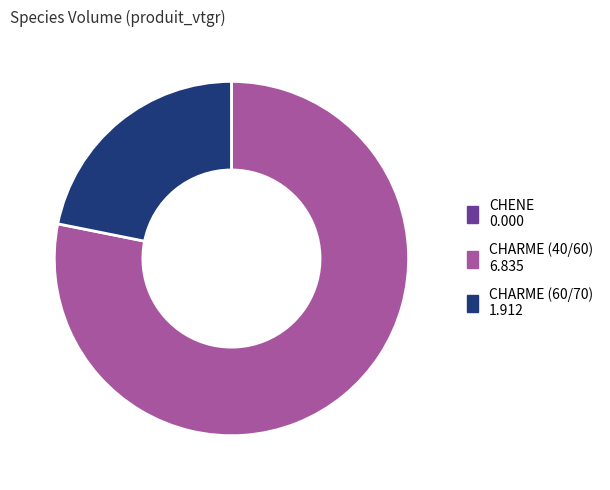

Which has a higher value, CHARME (60/70) or CHARME (40/60)?

CHARME (40/60)